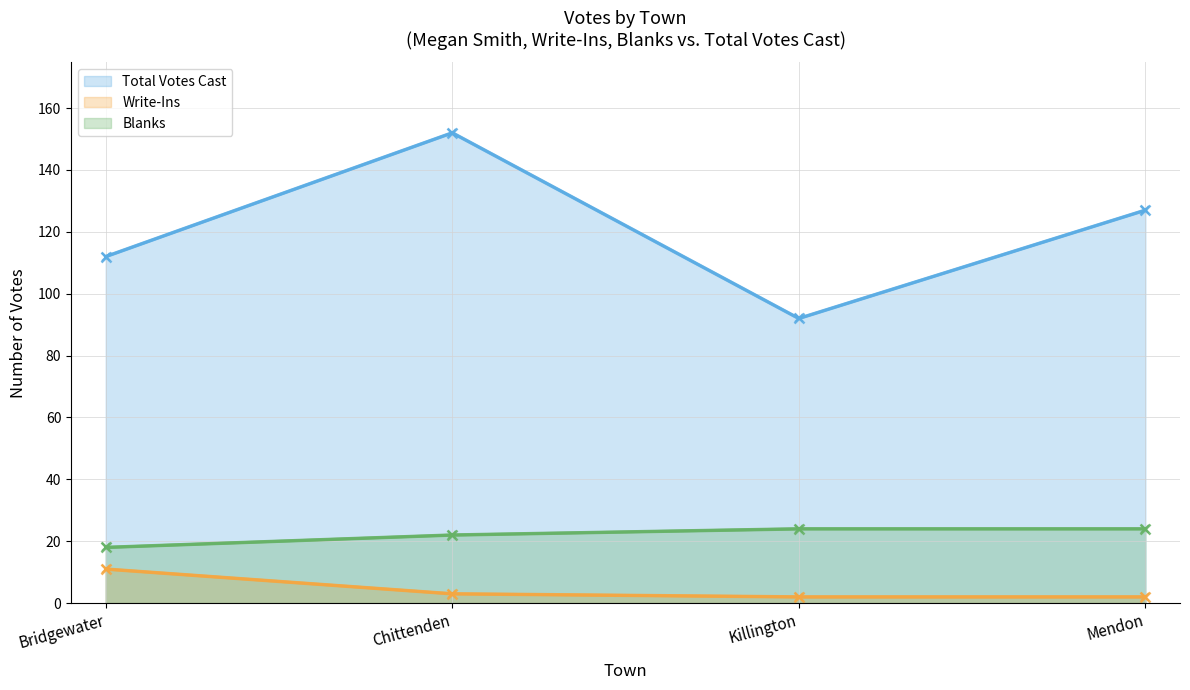

How many lines are shown in the chart?

3